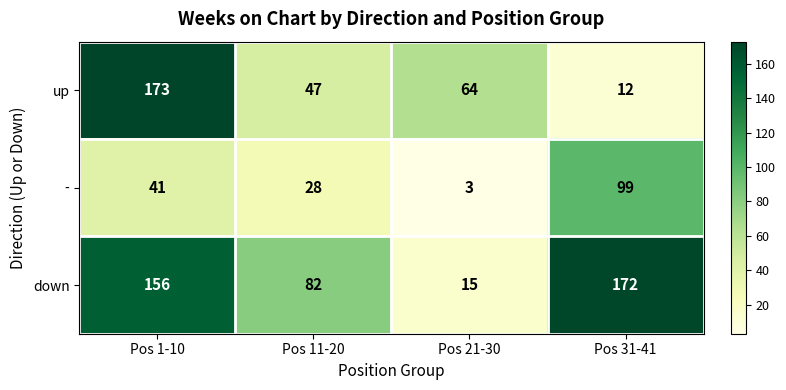

What is the difference between the maximum and minimum values in the up series?

161